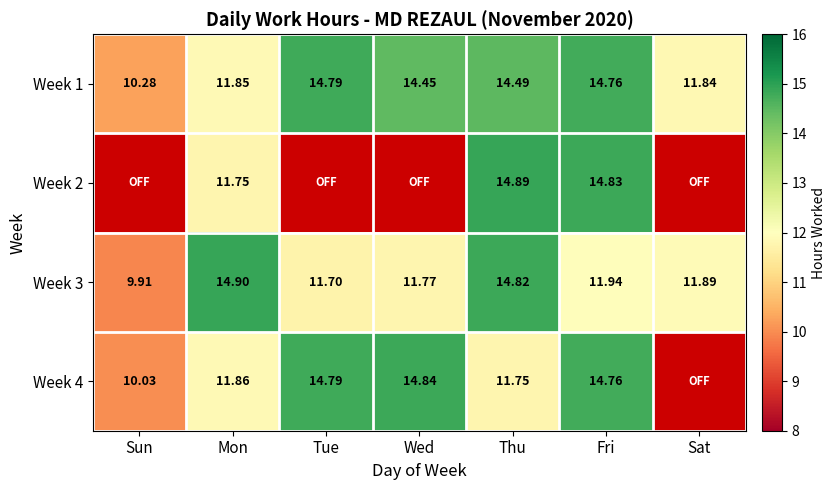

Which category has the highest value in the Week 1 series?

Tue